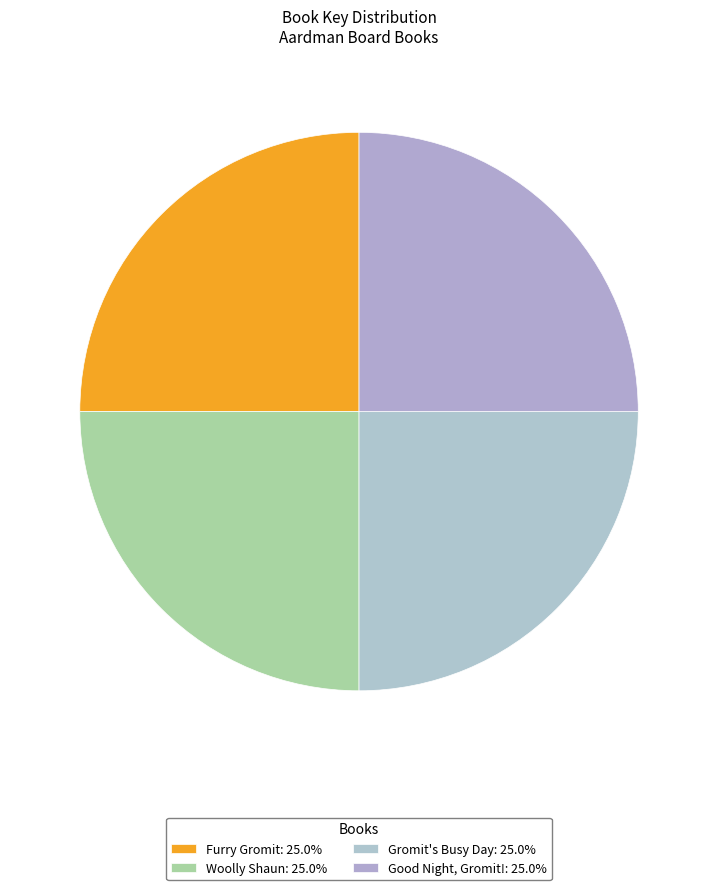

How many slices are in this pie chart?

4